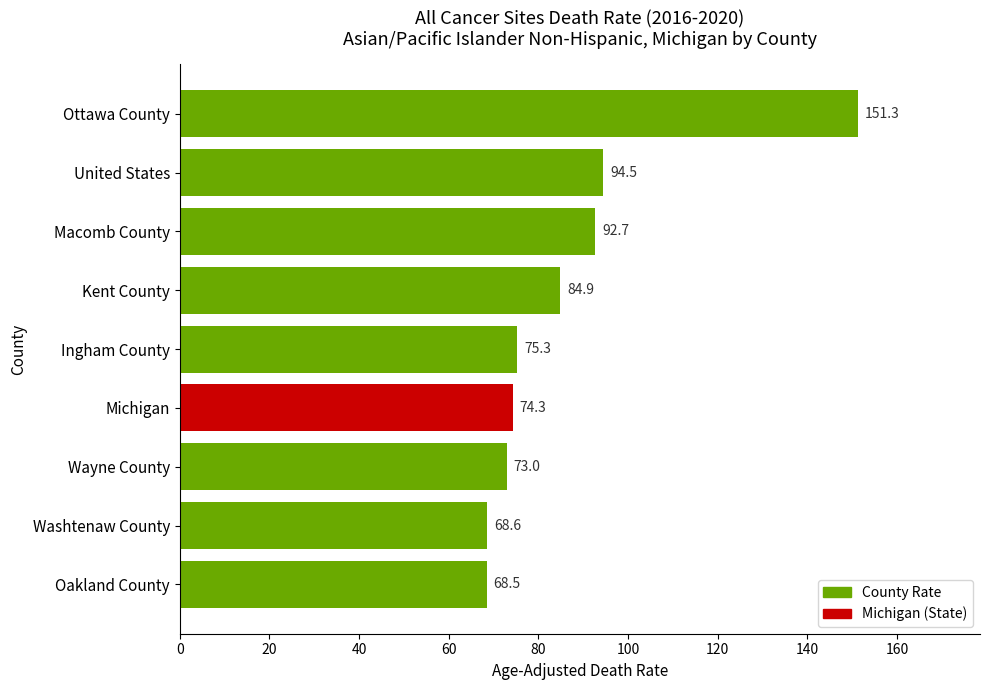

Which has a higher value, Michigan or Washtenaw County?

Michigan